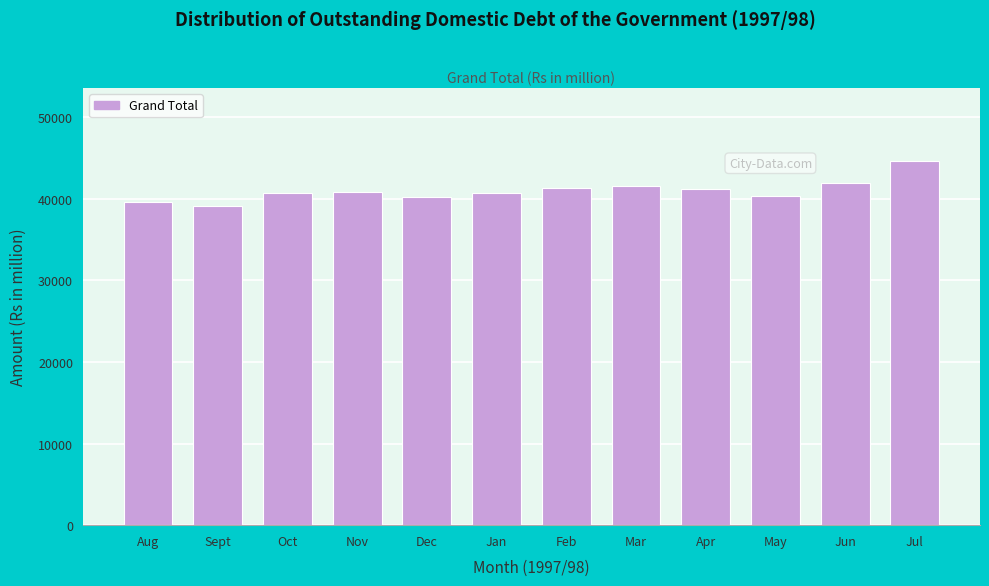

What is the value of the 9th bar from the left?

41218.7